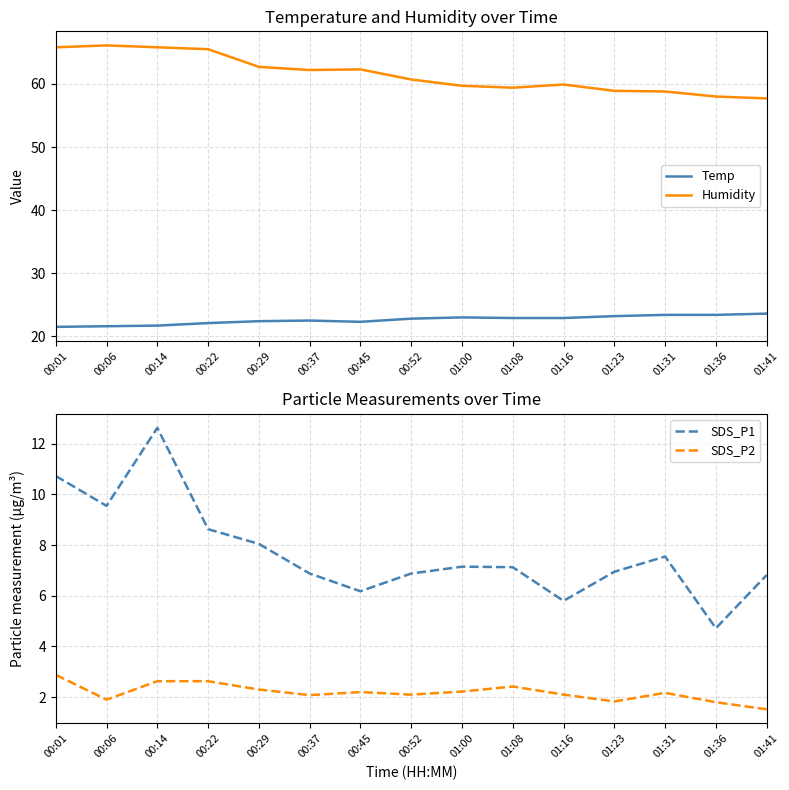

What is the difference between the second highest and second lowest values in the Temp series?

1.8